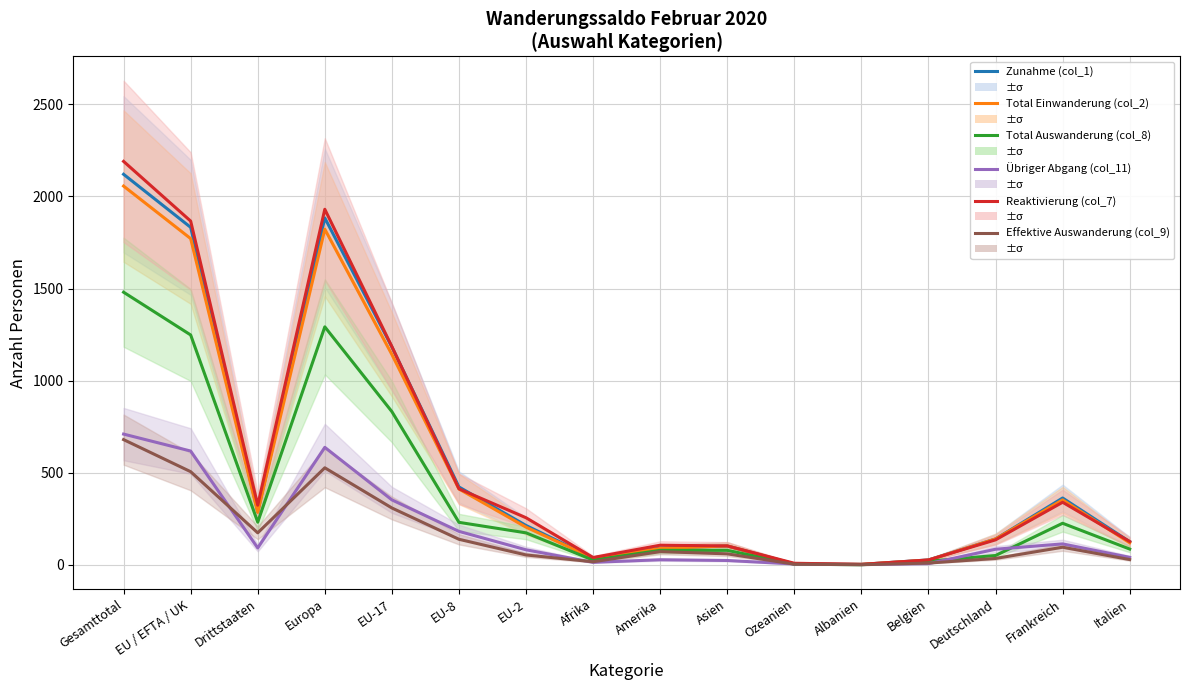

Reading left to right, transcribe all the data shown in this chart.

Zunahme (col_1): Gesamttotal=2120	EU / EFTA / UK=1832	Drittstaaten=288	Europa=1883	EU-17=1183	EU-8=423	EU-2=214	Afrika=38	Amerika=91	Asien=103	Ozeanien=5	Albanien=3	Belgien=27	Deutschland=141	Frankreich=363	Italien=126
Total Einwanderung (col_2): Gesamttotal=2056	EU / EFTA / UK=1771	Drittstaaten=285	Europa=1822	EU-17=1142	EU-8=412	EU-2=205	Afrika=37	Amerika=89	Asien=103	Ozeanien=5	Albanien=3	Belgien=26	Deutschland=141	Frankreich=353	Italien=120
Total Auswanderung (col_8): Gesamttotal=1480	EU / EFTA / UK=1248	Drittstaaten=232	Europa=1292	EU-17=832	EU-8=231	EU-2=174	Afrika=26	Amerika=79	Asien=79	Ozeanien=4	Albanien=1	Belgien=20	Deutschland=51	Frankreich=226	Italien=86
Übriger Abgang (col_11): Gesamttotal=710	EU / EFTA / UK=618	Drittstaaten=92	Europa=638	EU-17=353	EU-8=182	EU-2=82	Afrika=14	Amerika=28	Asien=24	Ozeanien=5	Albanien=2	Belgien=7	Deutschland=85	Frankreich=114	Italien=41
Reaktivierung (col_7): Gesamttotal=2190	EU / EFTA / UK=1866	Drittstaaten=324	Europa=1930	EU-17=1185	EU-8=413	EU-2=256	Afrika=40	Amerika=107	Asien=103	Ozeanien=9	Albanien=3	Belgien=27	Deutschland=136	Frankreich=340	Italien=127
Effektive Auswanderung (col_9): Gesamttotal=680	EU / EFTA / UK=506	Drittstaaten=174	Europa=527	EU-17=309	EU-8=139	EU-2=54	Afrika=17	Amerika=72	Asien=60	Ozeanien=4	Albanien=1	Belgien=10	Deutschland=35	Frankreich=96	Italien=29